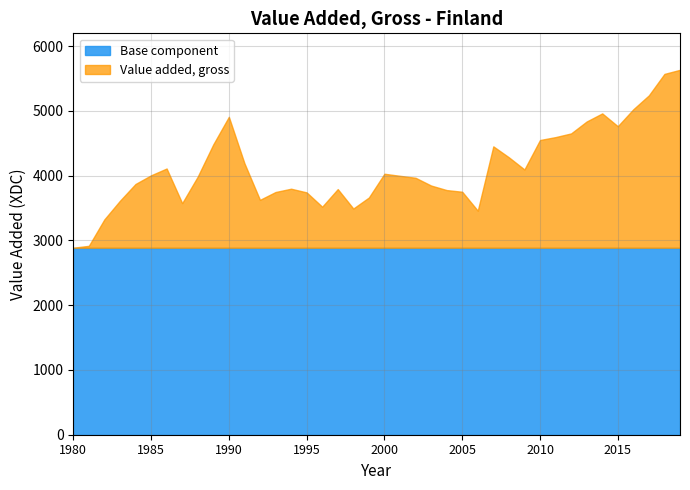

Reading left to right, list all the values displayed in this chart.

2888	2917	3326	3613	3872	4006	4111	3576	3986	4484	4909	4193	3627	3748	3799	3742	3521	3793	3493	3663	4030	3998	3968	3848	3778	3752	3460	4453	4284	4096	4551	4596	4653	4837	4962	4764	5026	5241	5572	5635